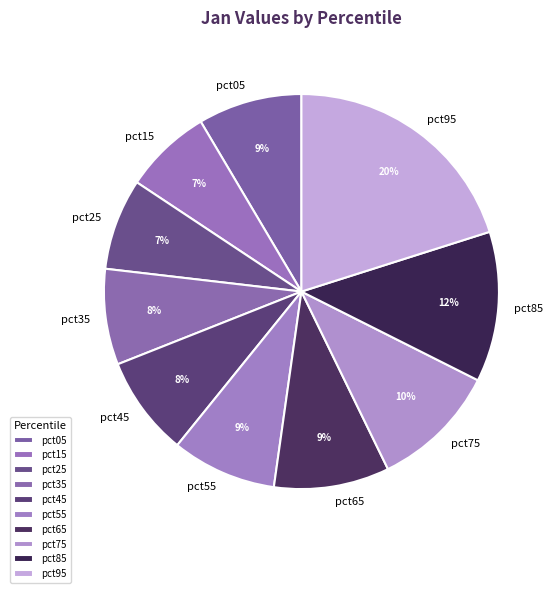

Combined, do pct25 and pct65 account for over 50%?

No